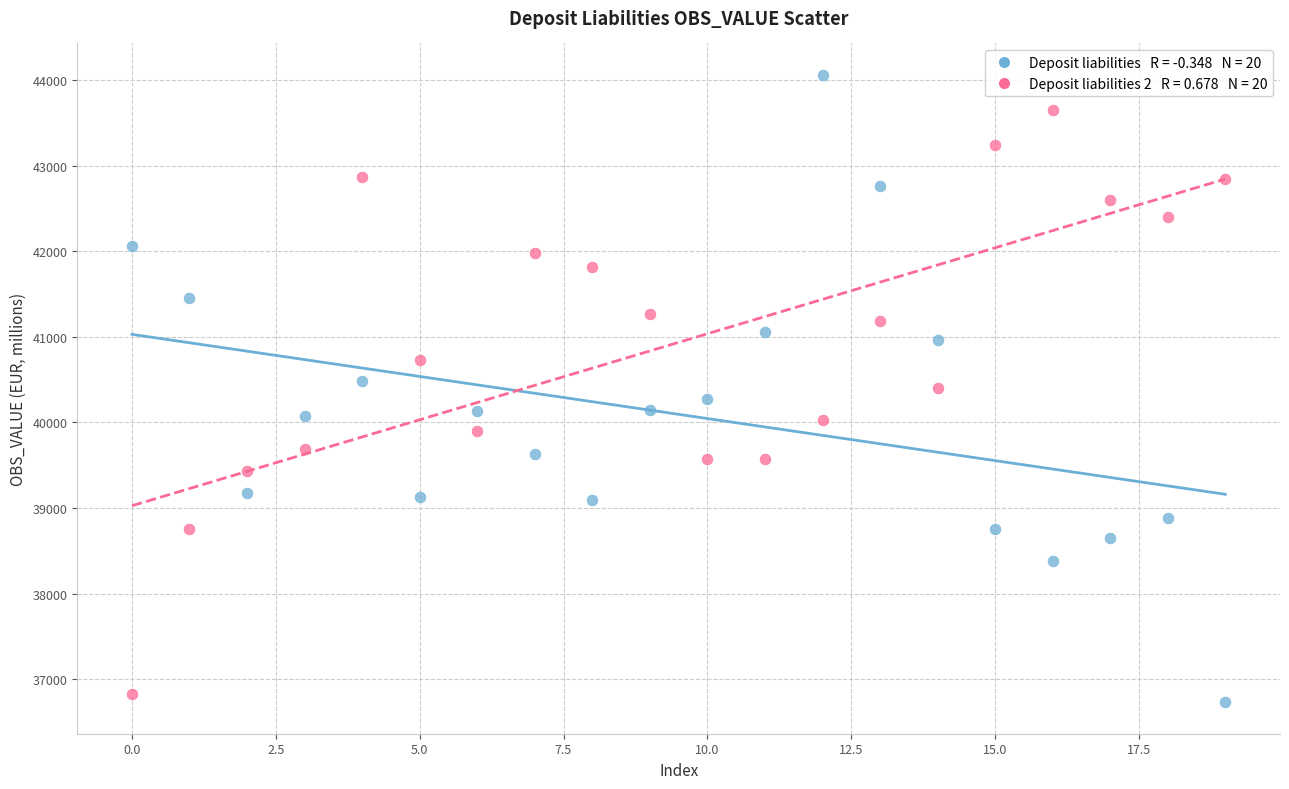

Across all data points, what is the range of Y values (max minus min)?

7335.8